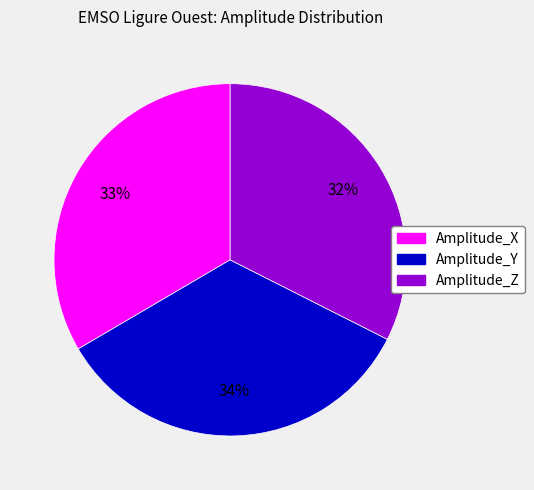

Do Amplitude_X and Amplitude_Y together represent more than half of the pie?

Yes